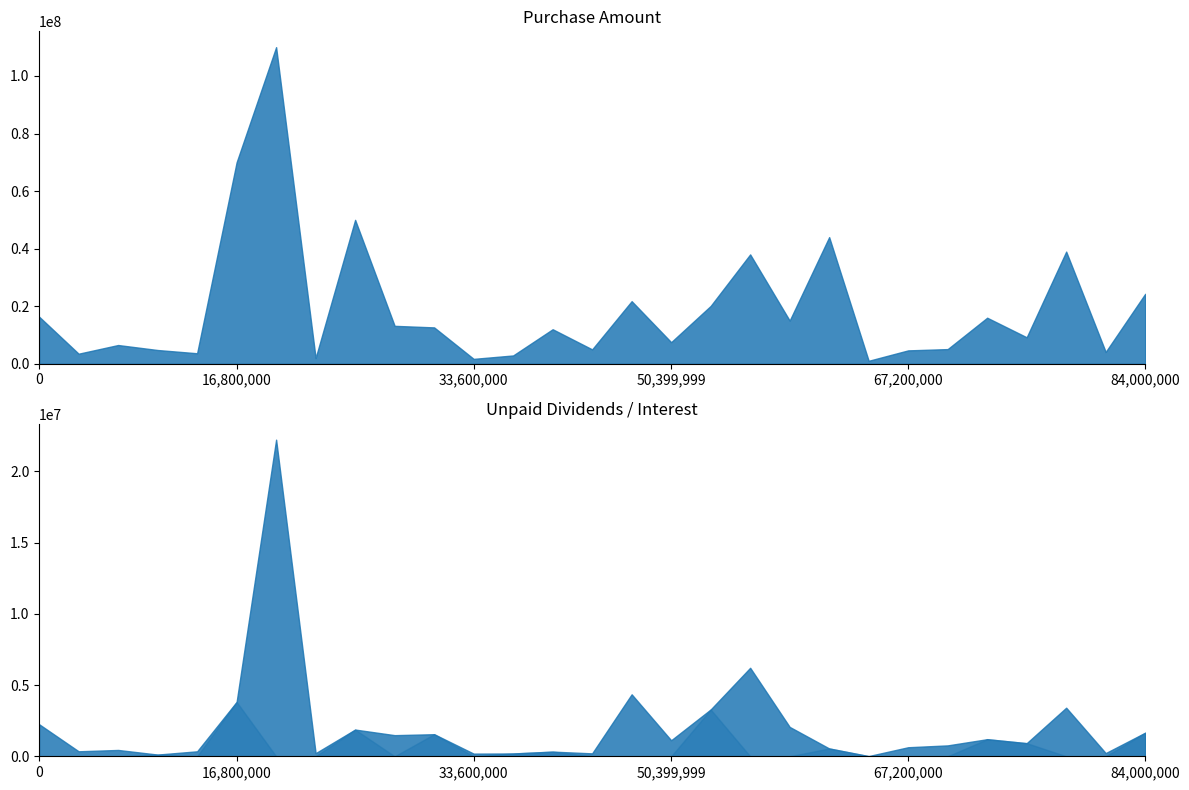

The value of Unpaid Dividends/Interest at Cascade Financial is 3409875.0. True or false?

True